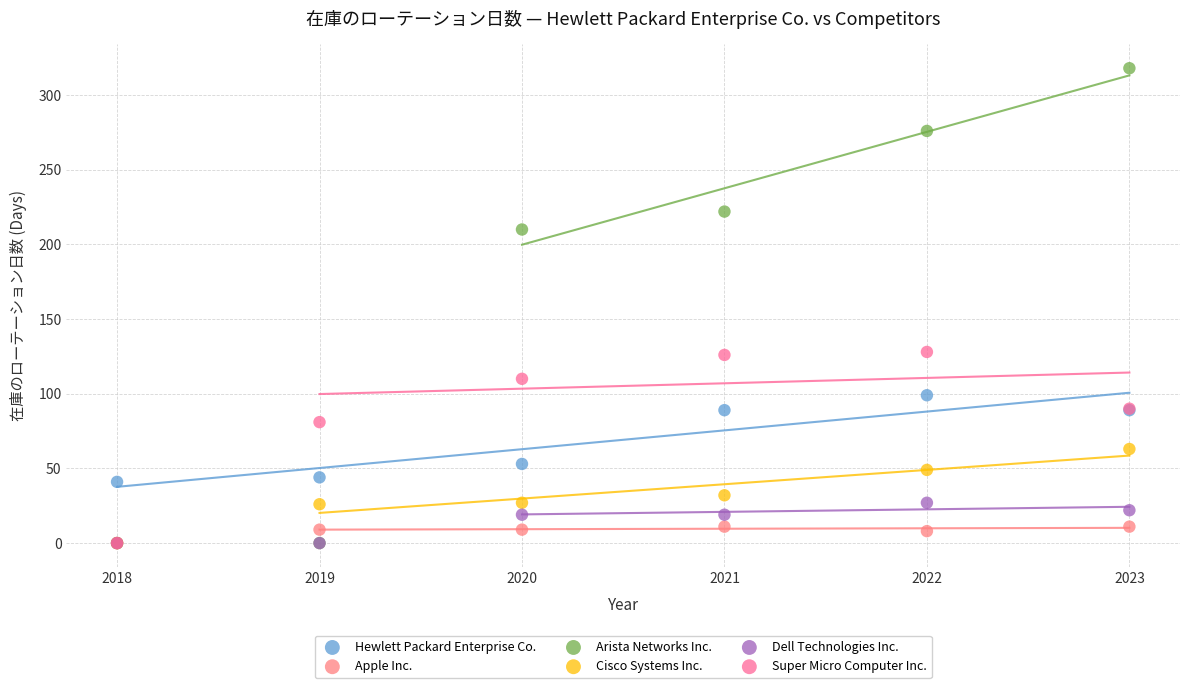

Which series reaches the maximum Y coordinate?

Arista Networks Inc.